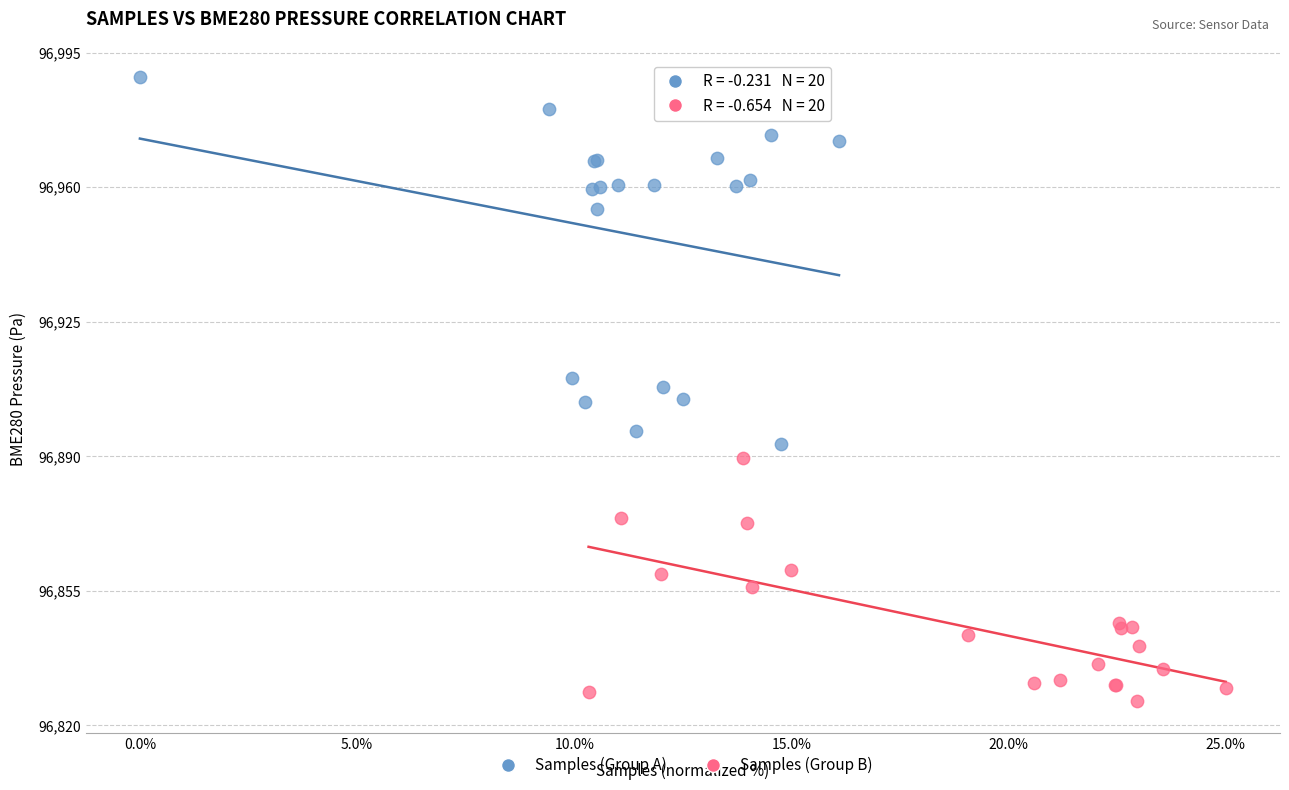

Which series contains the lowest Y value?

Samples (Group B)